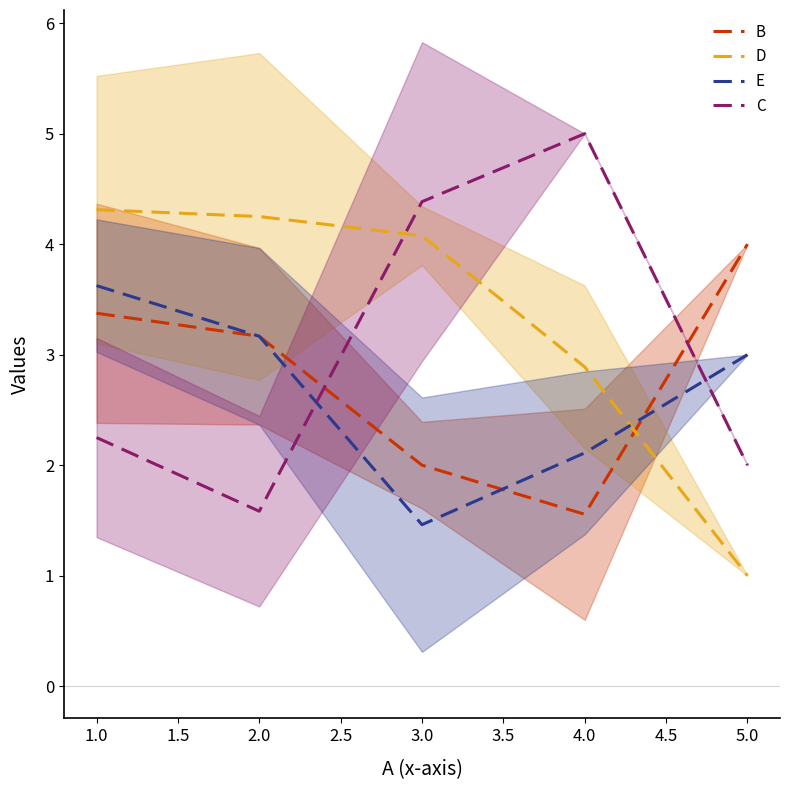

Where do D and C first cross each other?

2.0 and 3.0